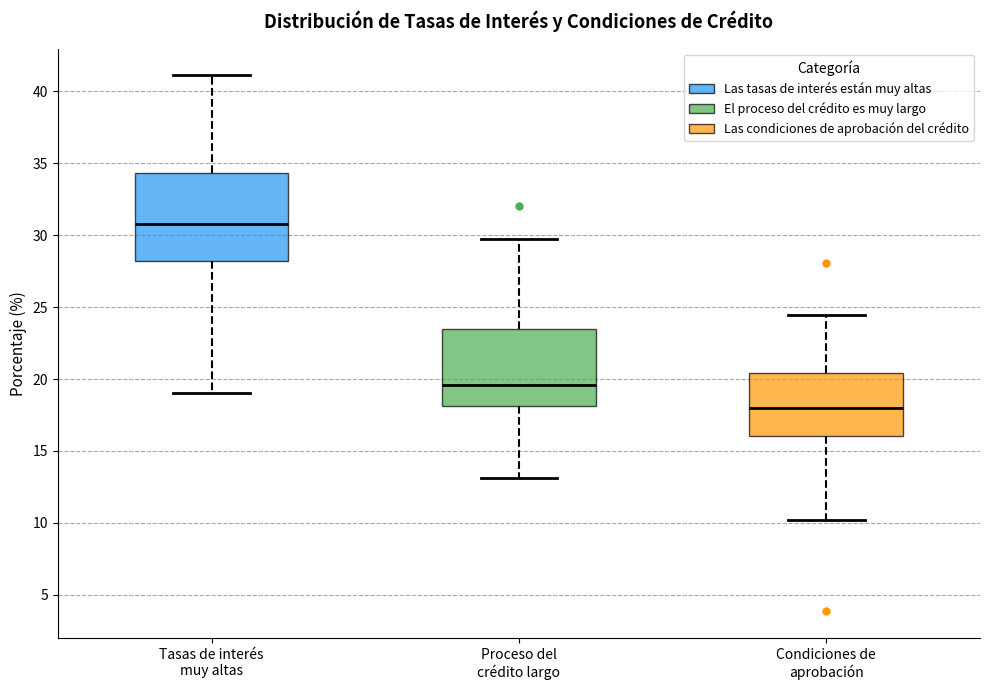

Reading left to right, transcribe this box plot: for each box, give where its median line is, the range the box spans, and where its two whiskers end, as read against the y-axis. The values are not printed on the chart, so give them approximately, as read against the axis.

Tasas de interés muy altas: median 31.0, box 28.0 to 34.5, whiskers 19.0 to 41.0
Proceso del crédito largo: median 19.5, box 18.0 to 23.5, whiskers 13.0 to 30.0
Condiciones de aprobación: median 18.0, box 16.0 to 20.5, whiskers 10.0 to 24.5